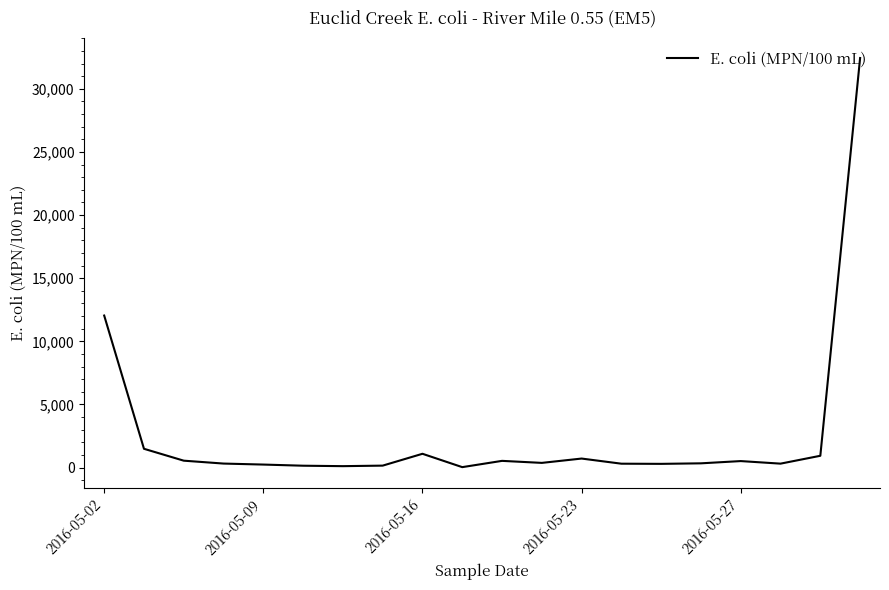

What is the maximum value shown in the chart?

32440